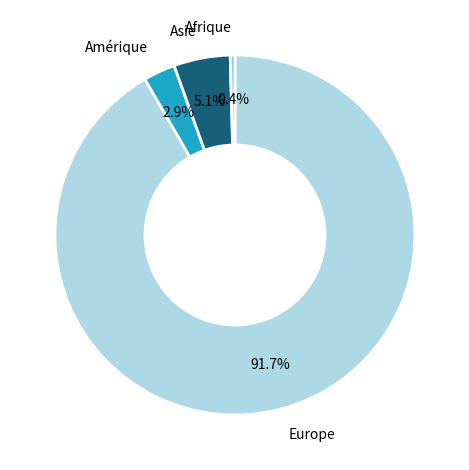

To the nearest percent, what is the difference between the largest and smallest slice percentages?

91%